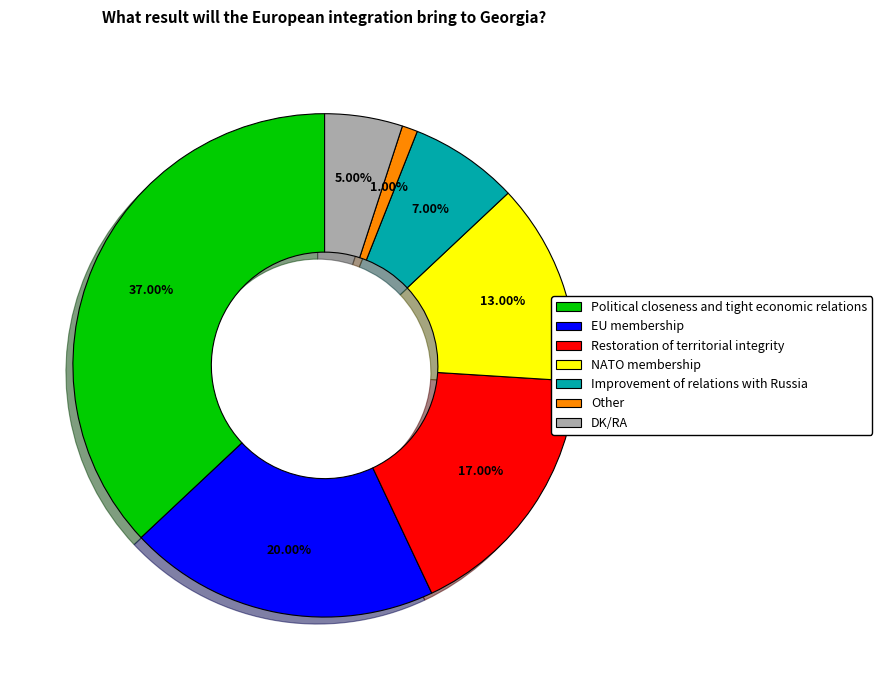

What percentage is the EU membership slice, to the nearest percent?

20%